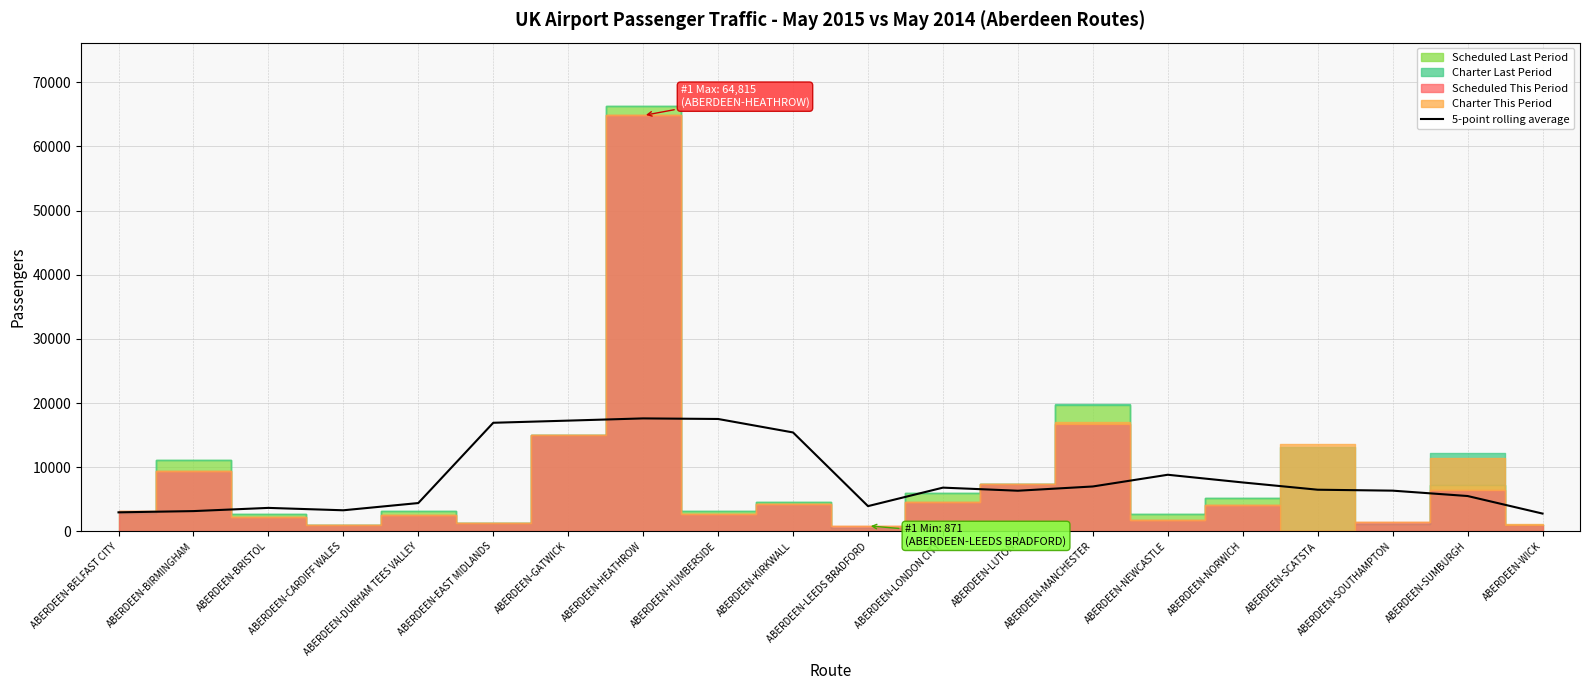

What is the change in value from ABERDEEN-KIRKWALL to ABERDEEN-WICK?

-12642.4